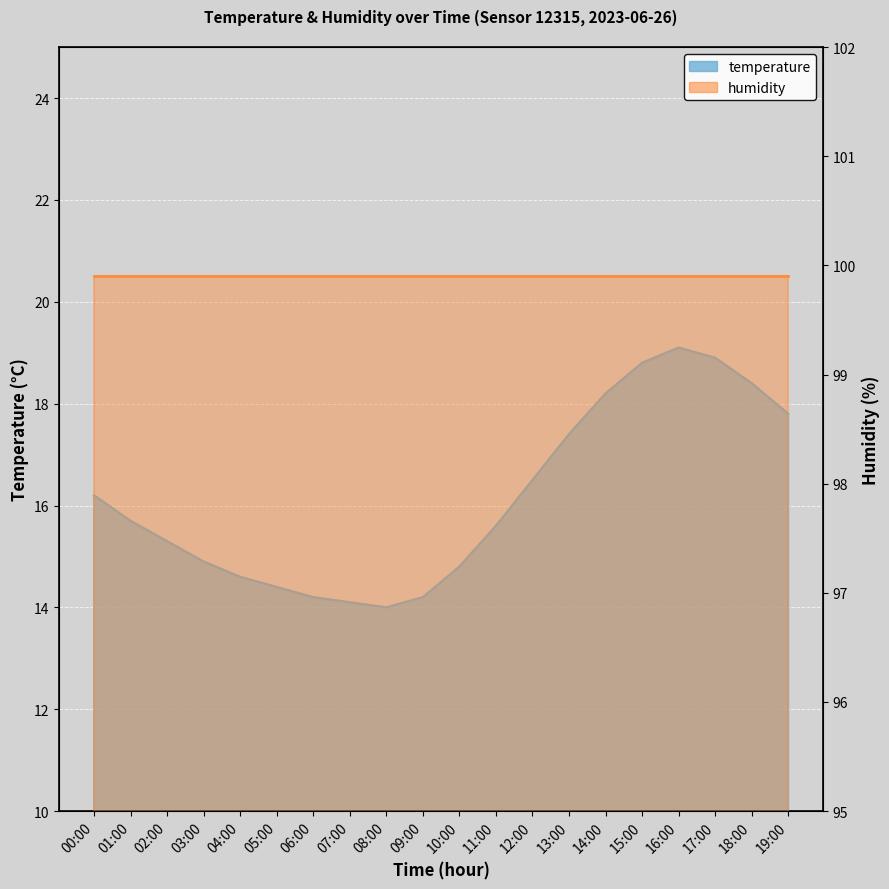

List the labels in order of value, smallest first.

08:00, 07:00, 06:00, 09:00, 05:00, 04:00, 10:00, 03:00, 02:00, 11:00, 01:00, 00:00, 12:00, 13:00, 19:00, 14:00, 18:00, 15:00, 17:00, 16:00